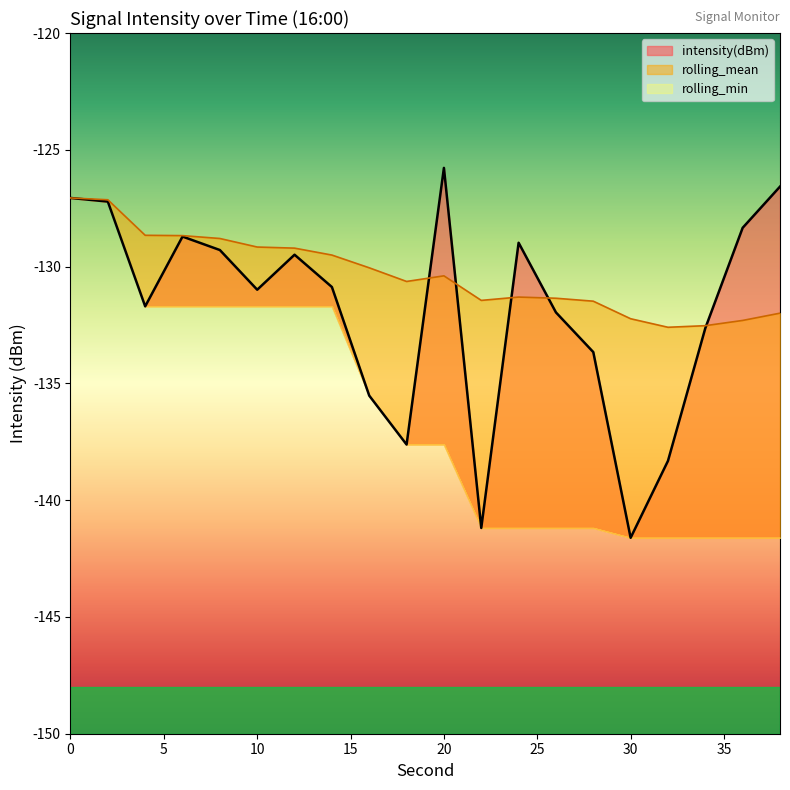

How many intersections are there between intensity(dBm) and rolling_mean?

5